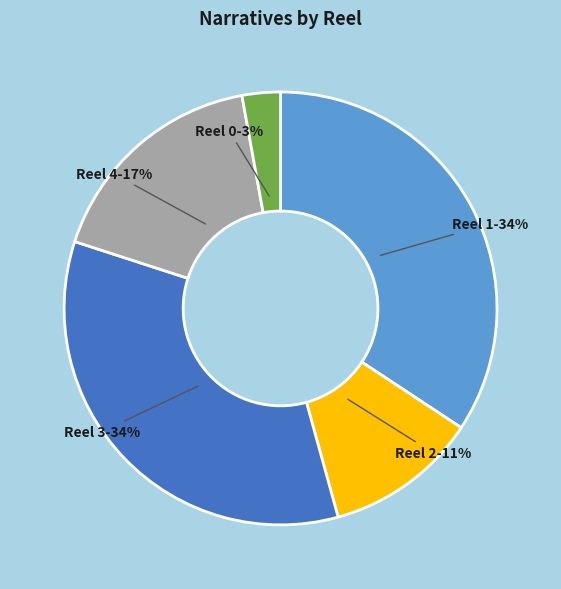

Does any single category account for the majority?

No